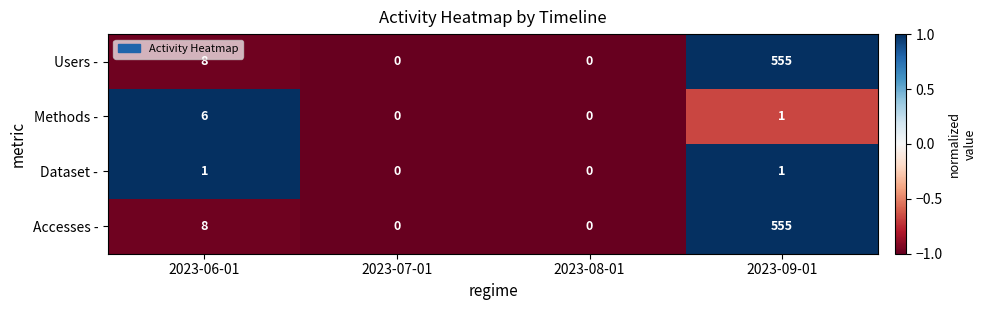

How many data points does each series have?

4